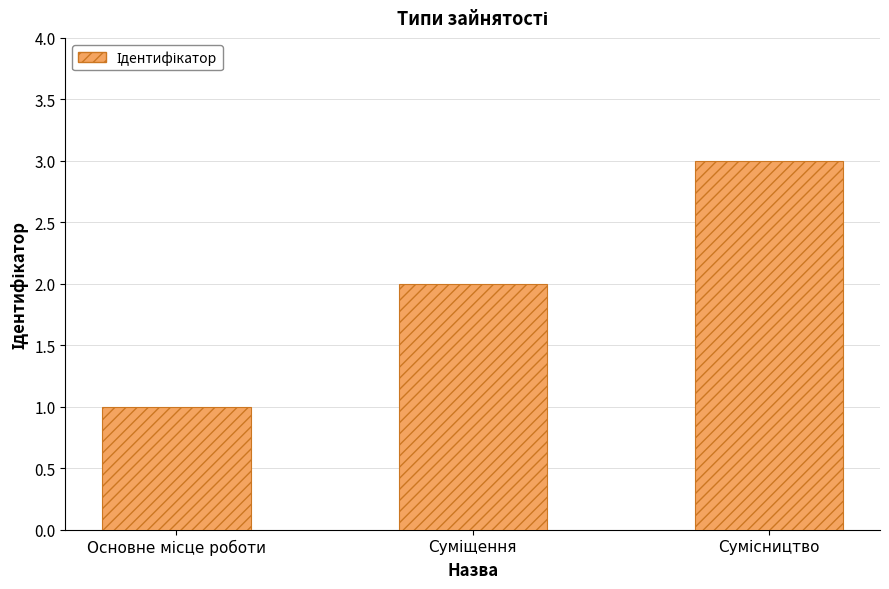

What is the difference between the maximum and second lowest values?

1